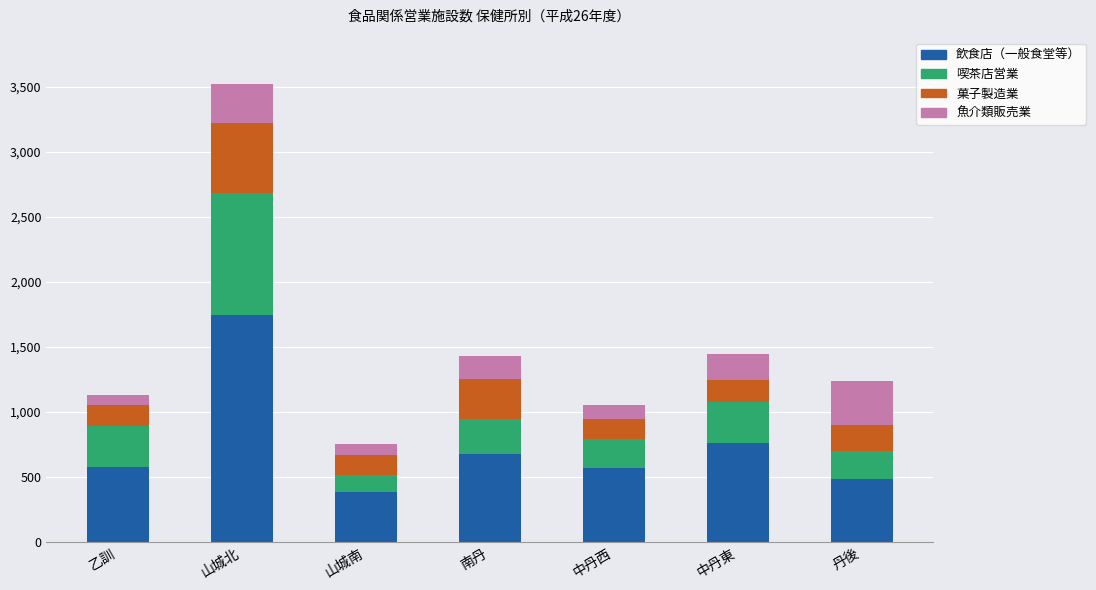

What is the total value across all series at 南丹?

1434